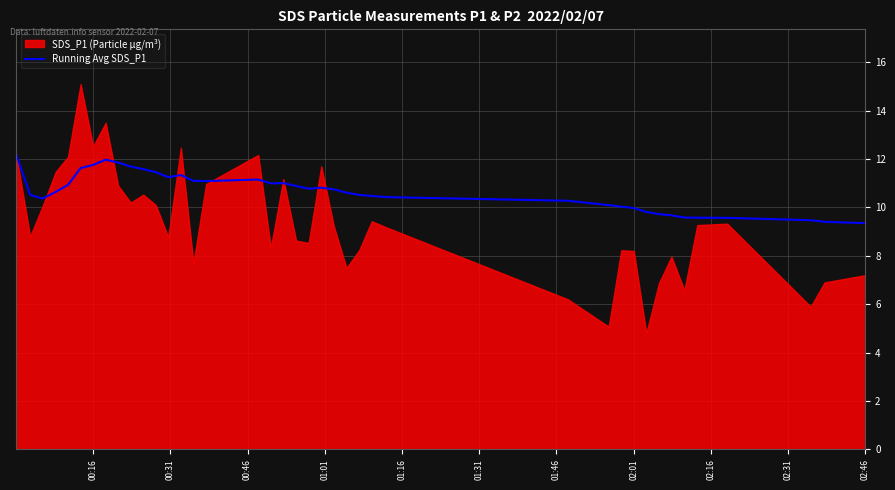

Is it true that Running Avg SDS_P1 equals 11.8 at 00:16?

True